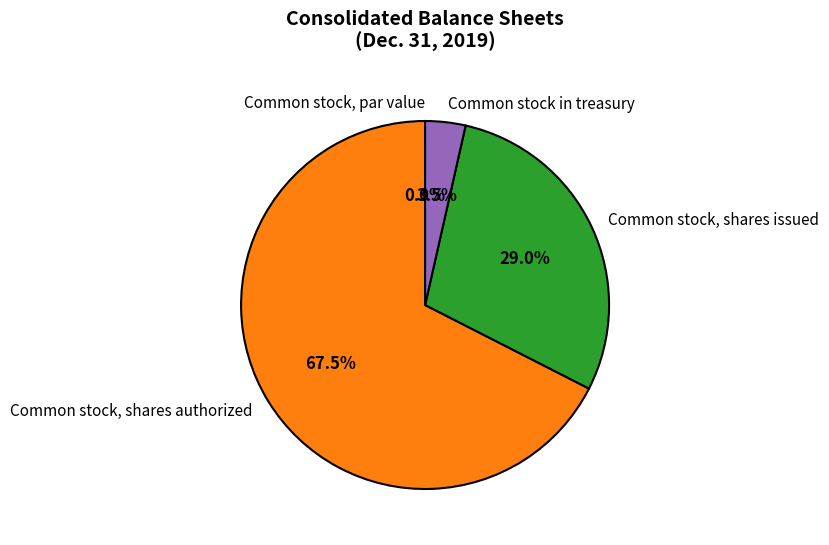

What is the majority slice?

Common stock, shares authorized